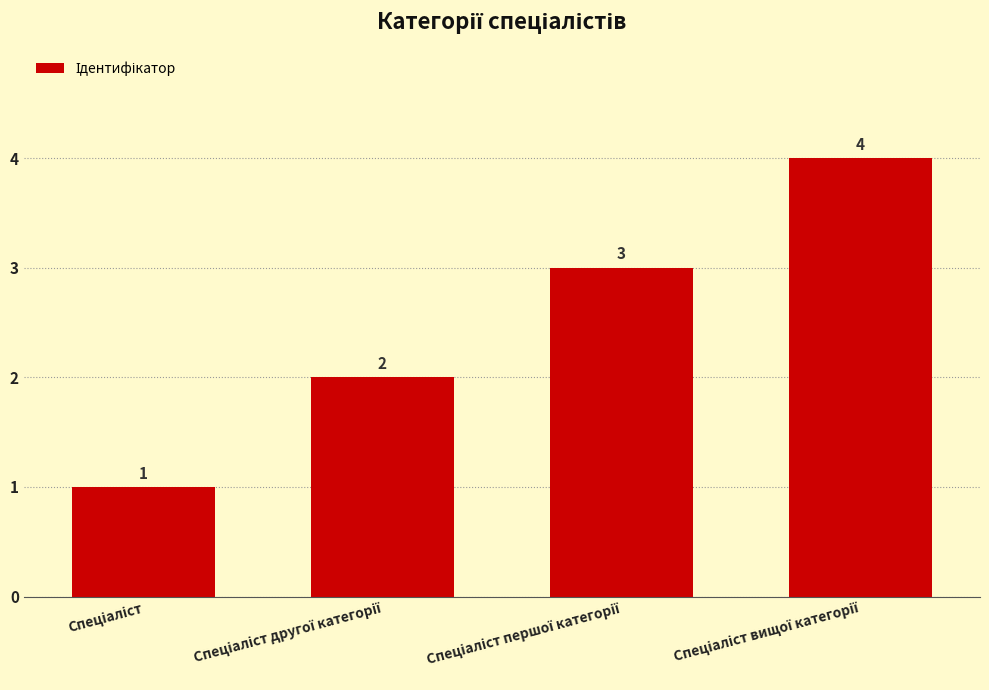

How many distinct data groups are displayed?

1